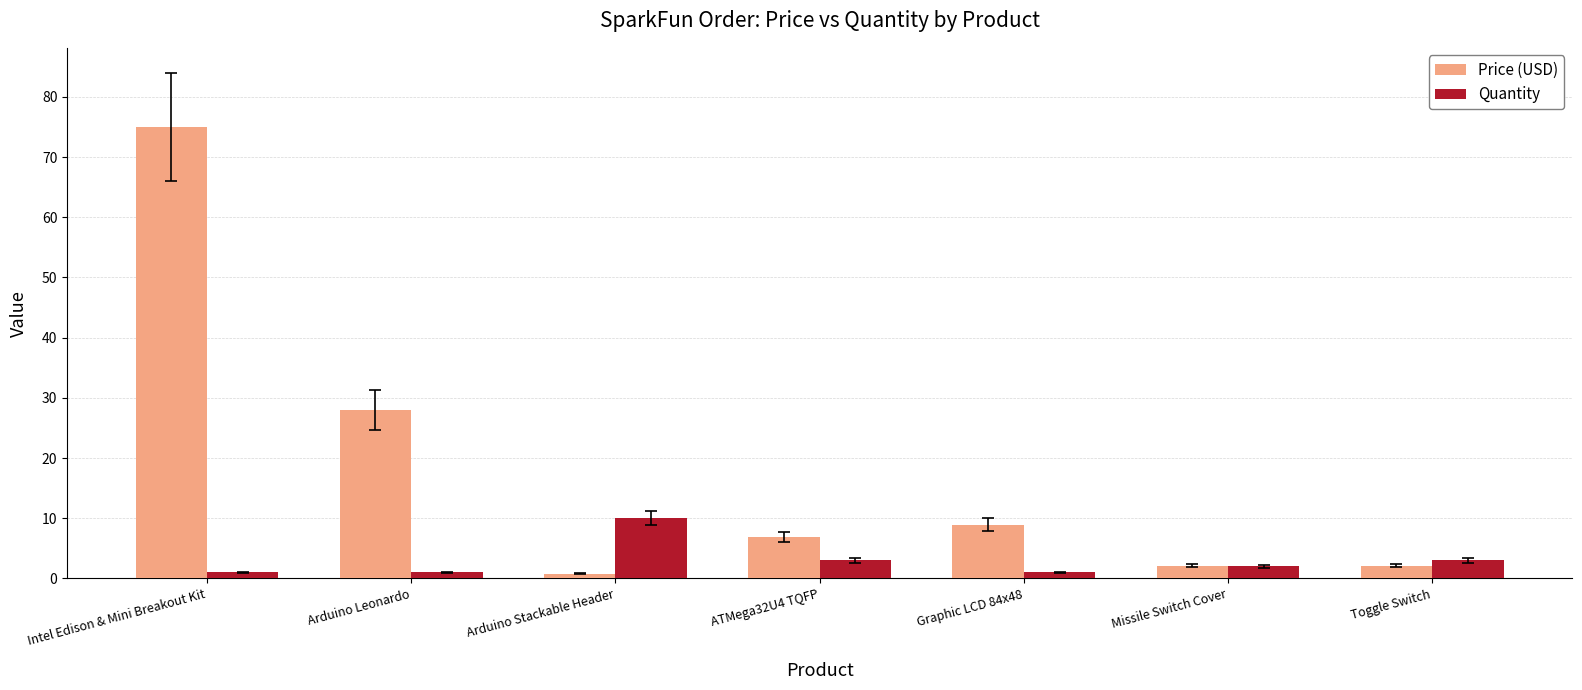

How many data points does each series have?

7